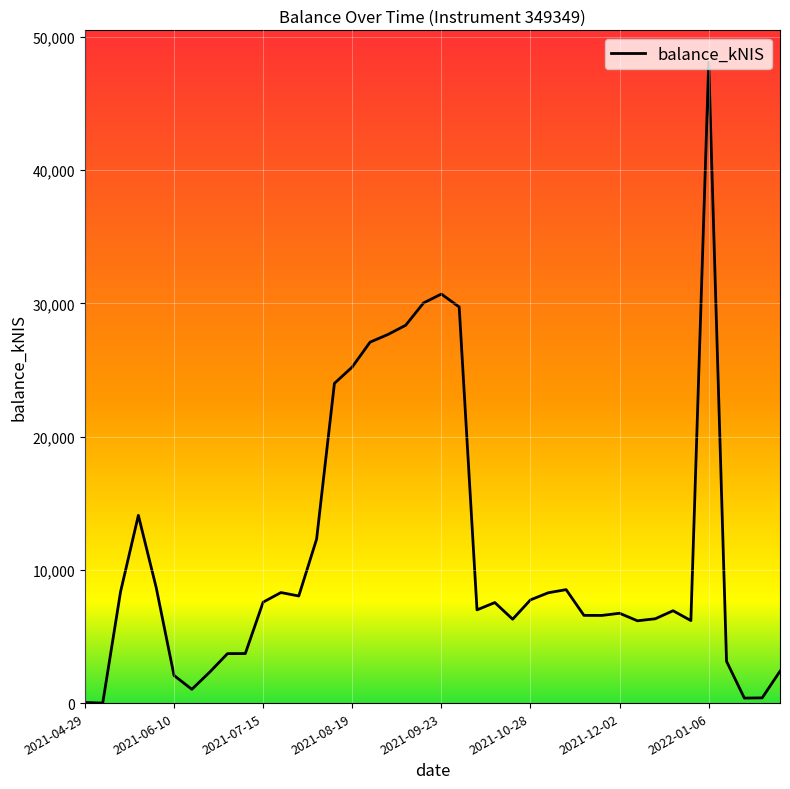

What is the difference between the maximum and minimum values?

48079.3